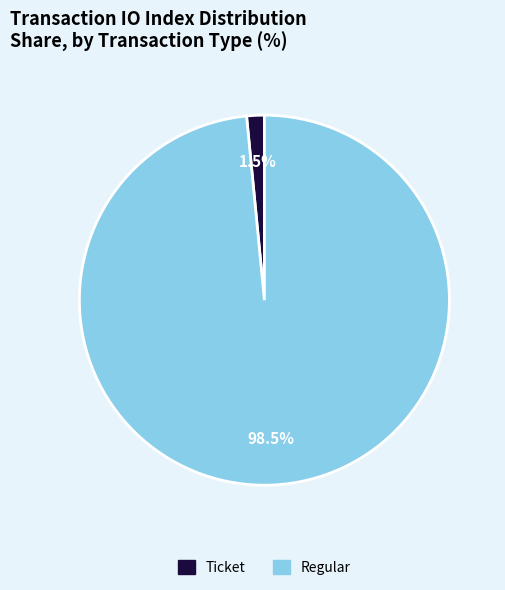

To the nearest percent, what is the difference between the largest and smallest slice percentages?

97%